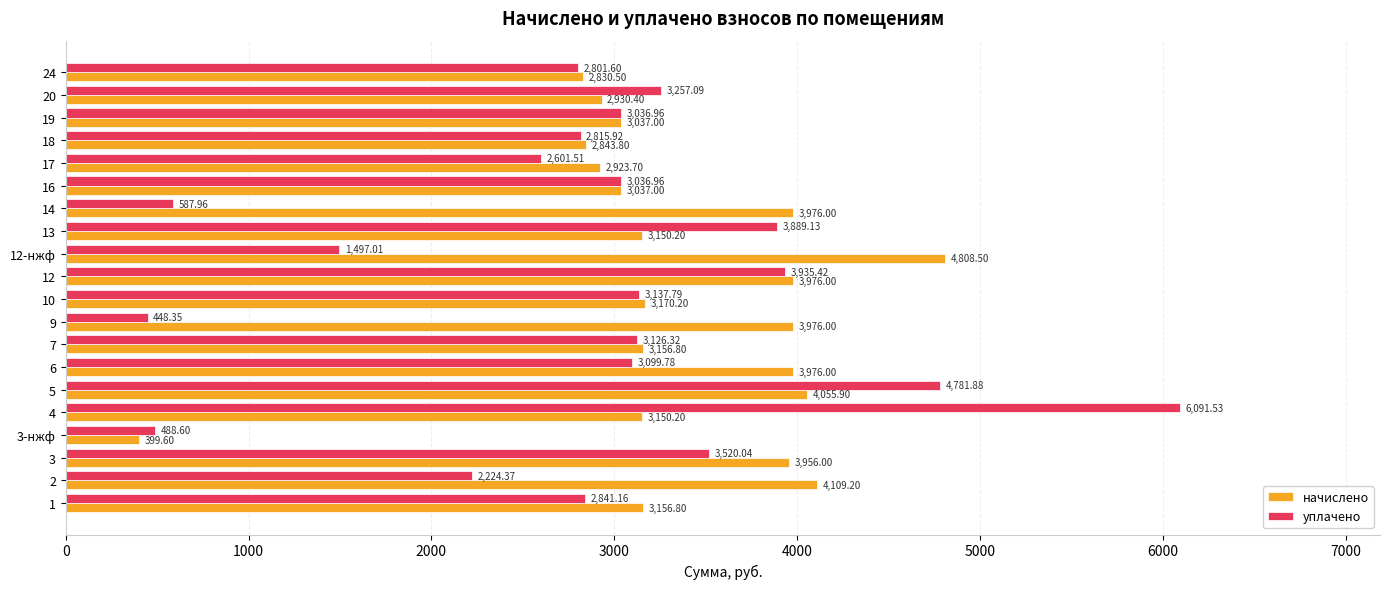

What is the total value across all series at 18?

5659.7